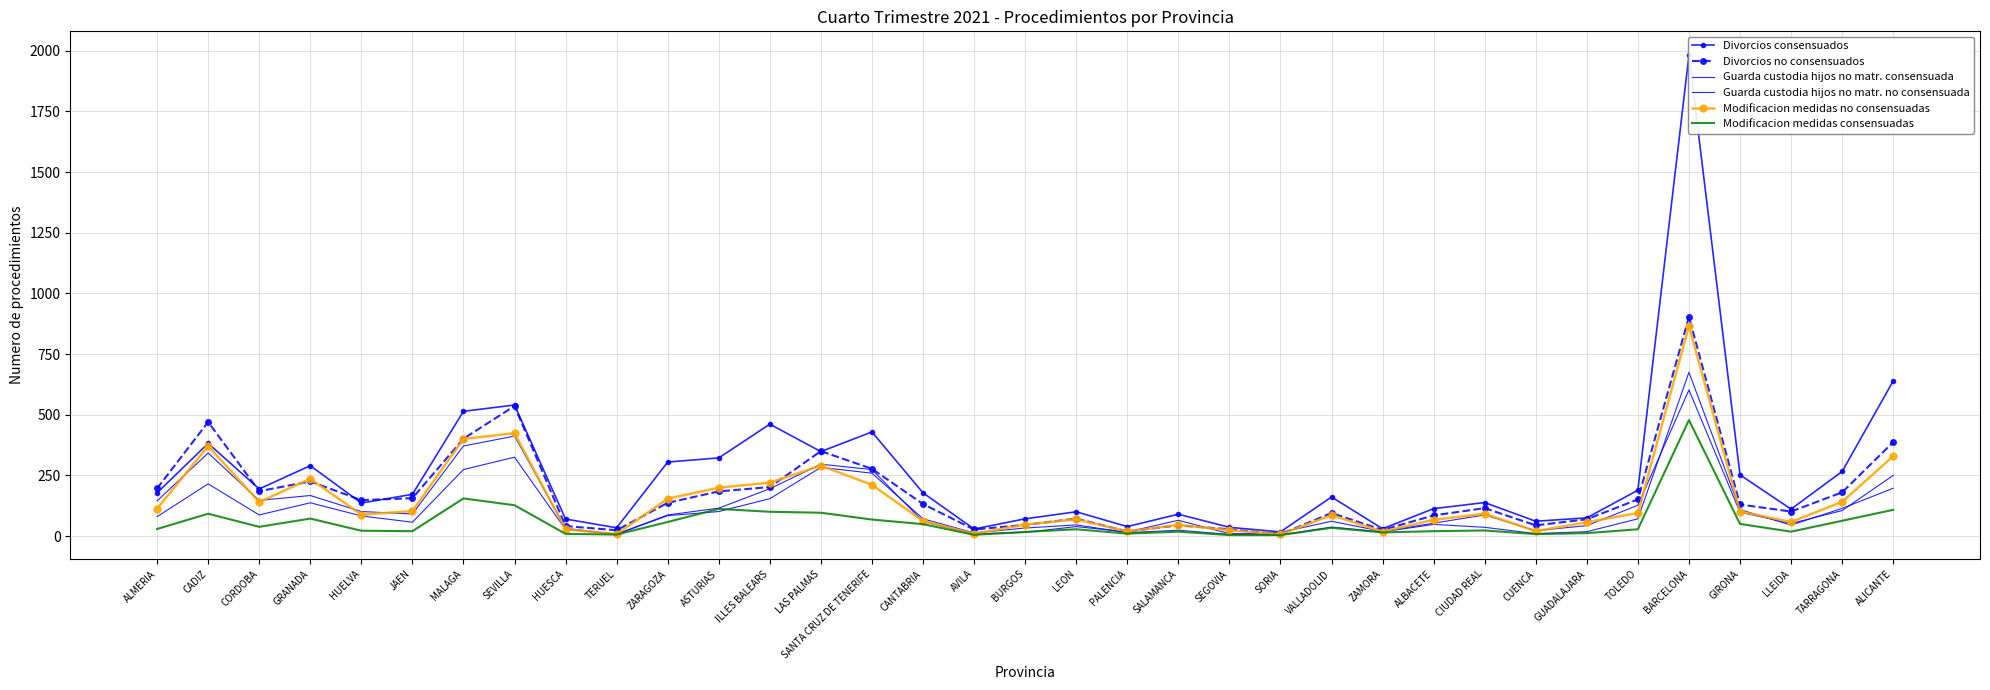

Which series has the largest total across all categories?

Divorcios consensuados